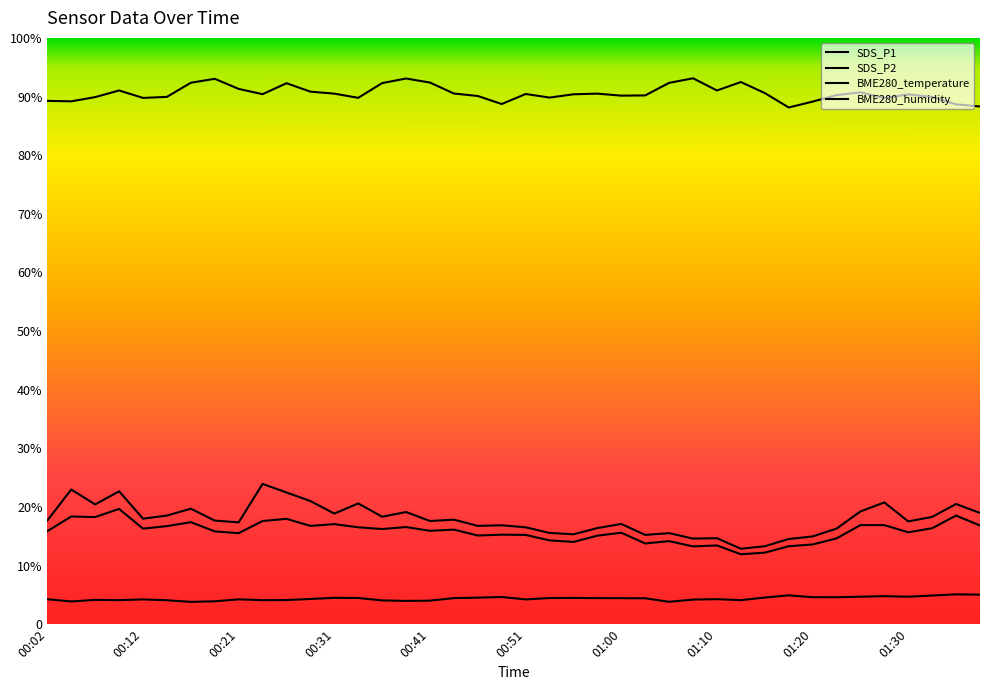

Between 01:00 and 01:23, which is larger?

01:00